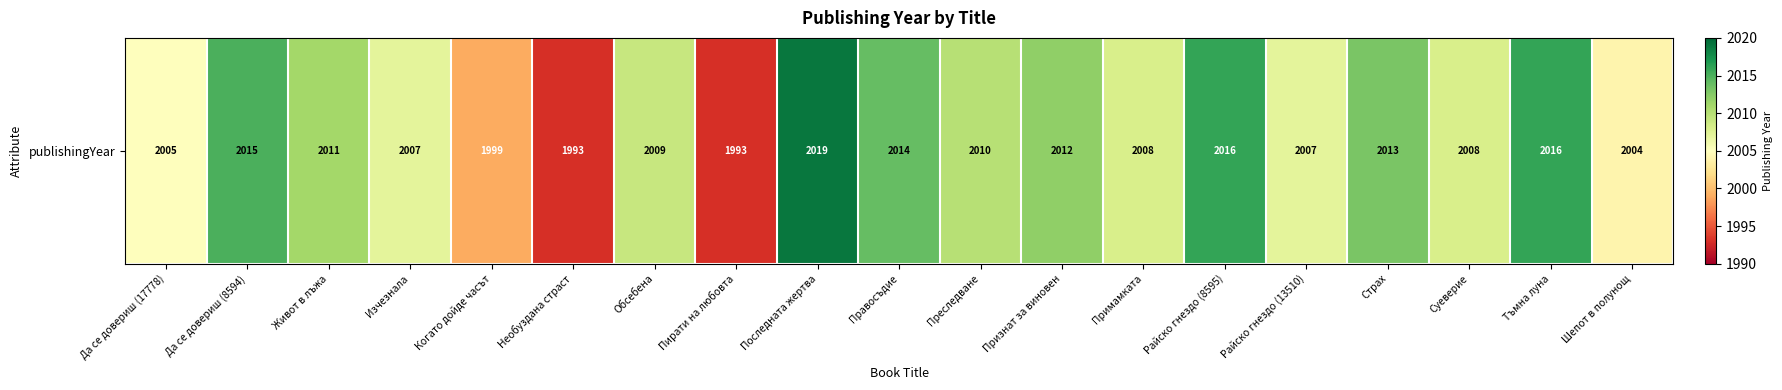

What is the difference between the values at Да се довериш (8594) and Райско гнездо (8595)?

1